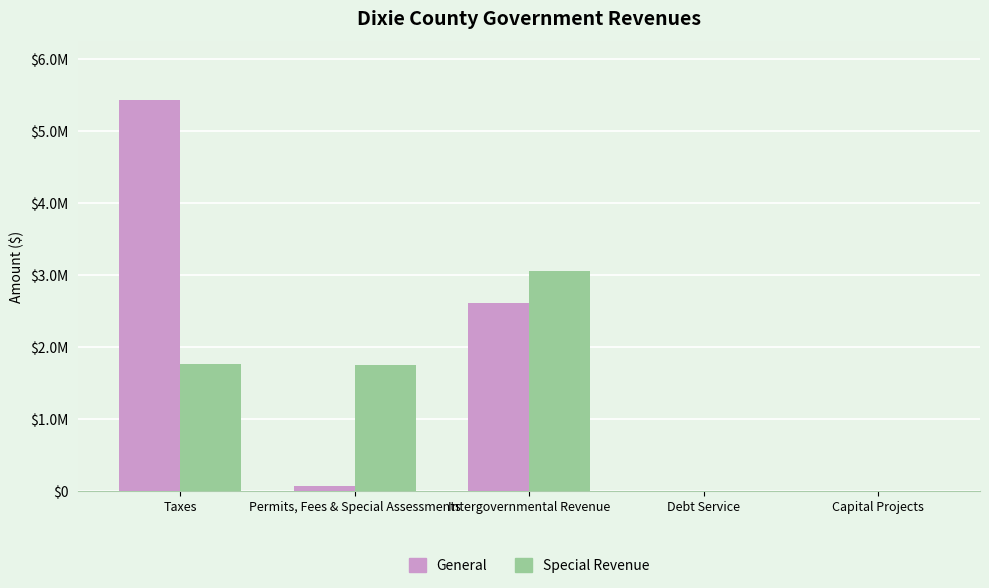

Rank the series by their maximum value, from highest to lowest.

General, Special Revenue